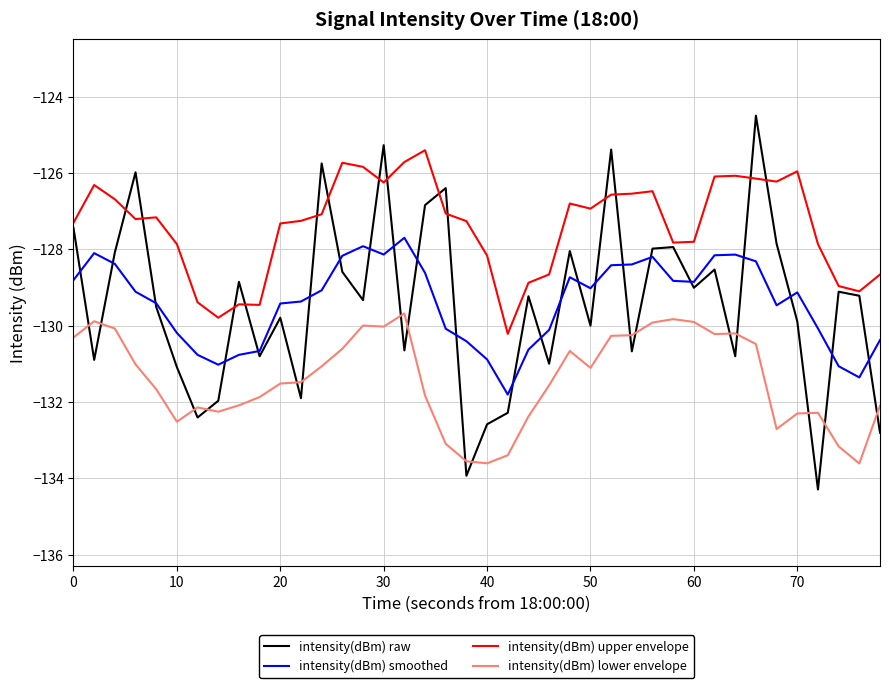

True or false: intensity(dBm) upper envelope and intensity(dBm) raw cross at least once.

True